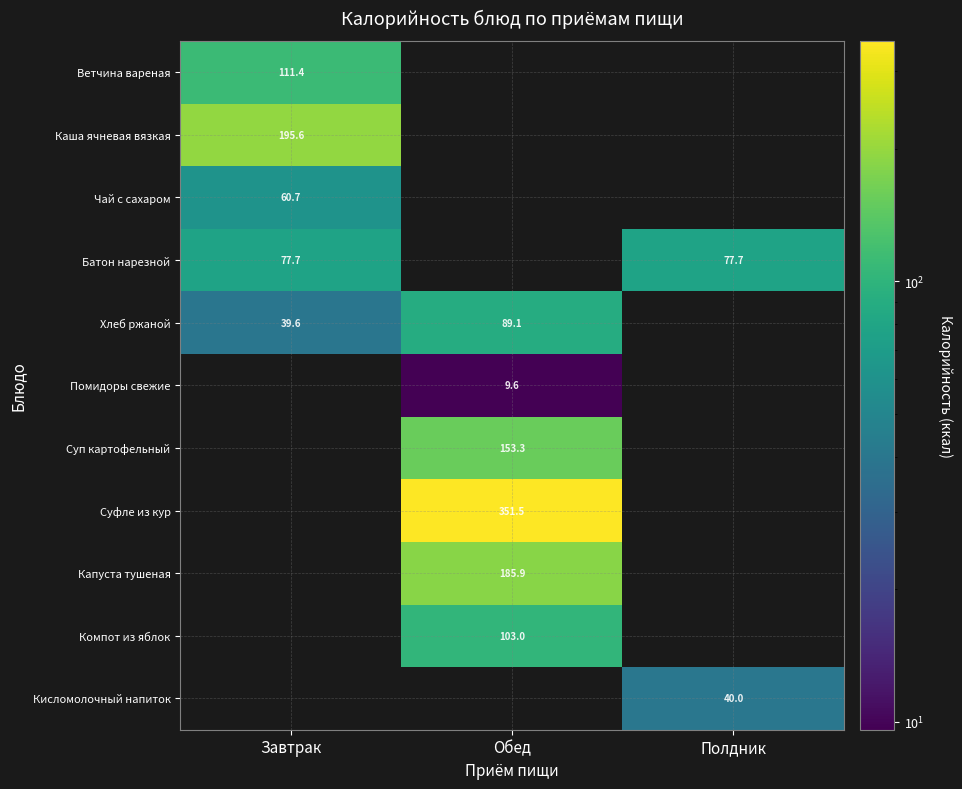

True or false: Хлеб ржаной has a value of 139.5 at Обед.

False